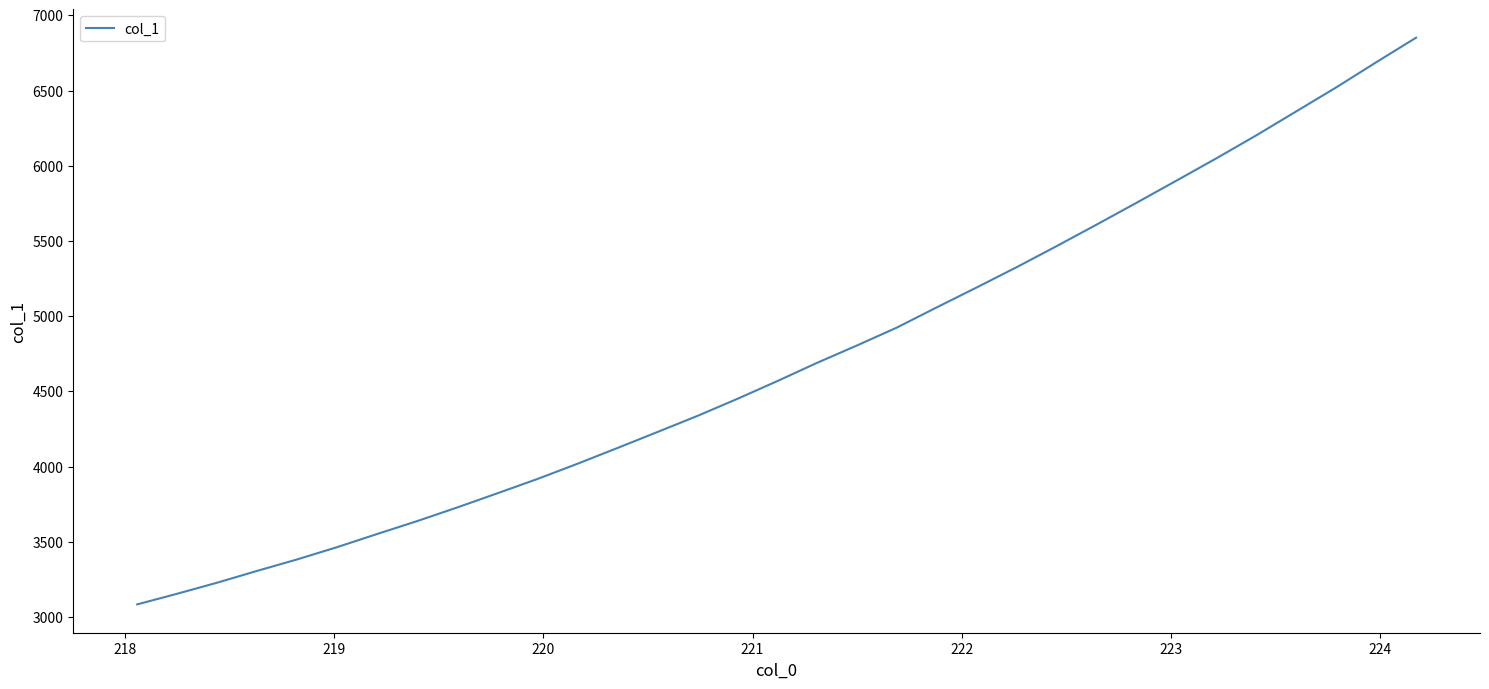

How many categories are shown in the chart?

33